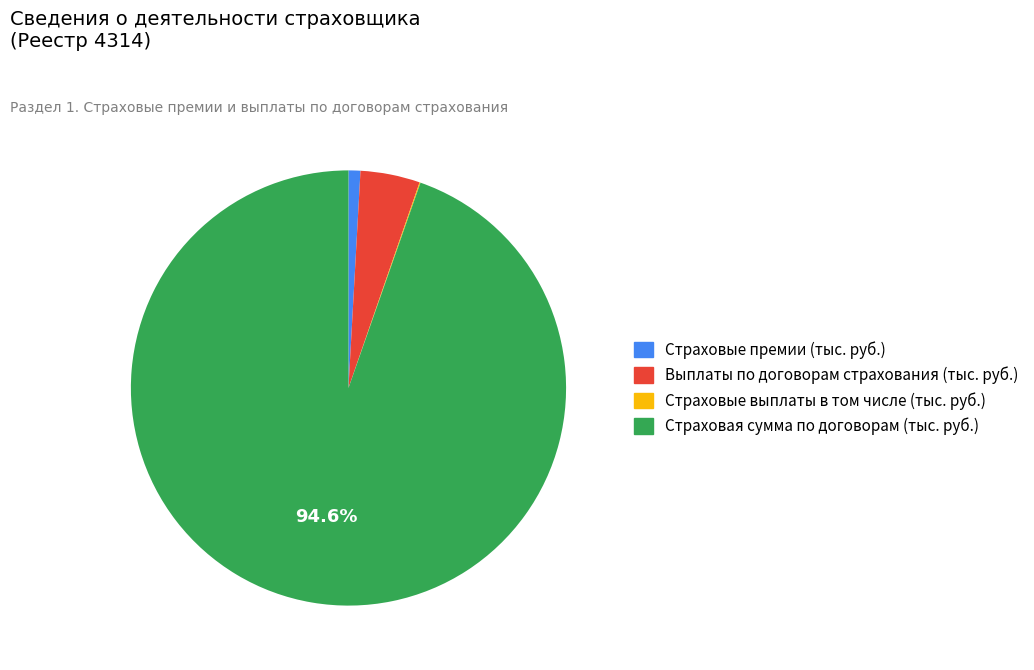

What percentage is the Страховые премии (тыс. руб.) slice, to the nearest percent?

1%